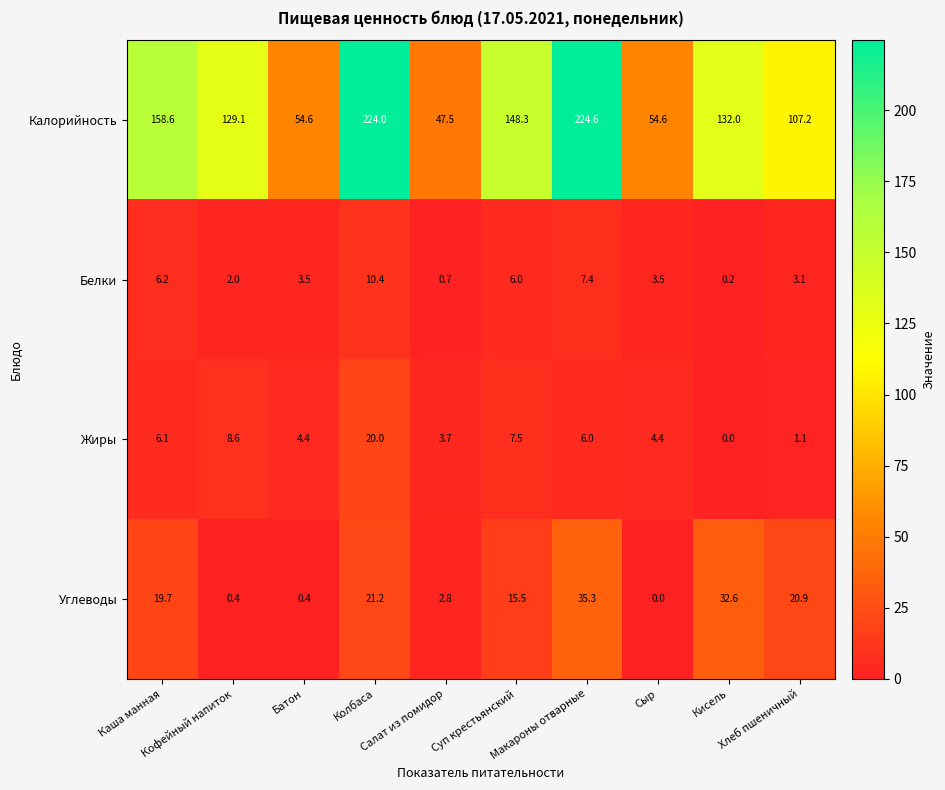

What is the difference between the maximum and minimum values in the Жиры series?

20.0